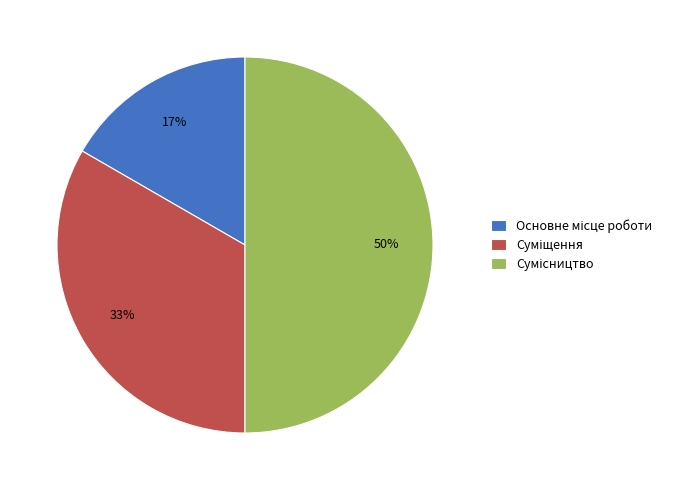

To the nearest percent, what is the difference between the largest and smallest slice percentages?

33%